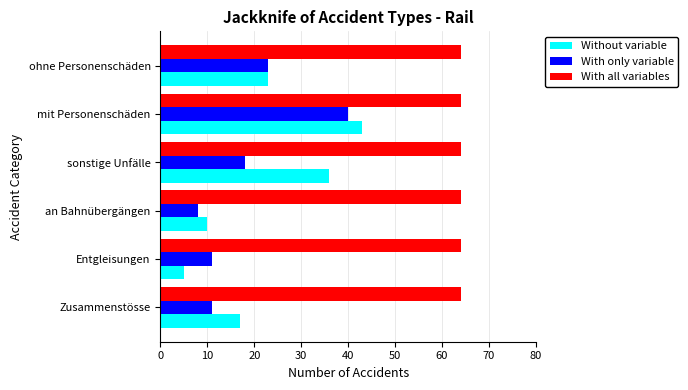

What are all the series names shown in the legend?

Without variable, With only variable, With all variables